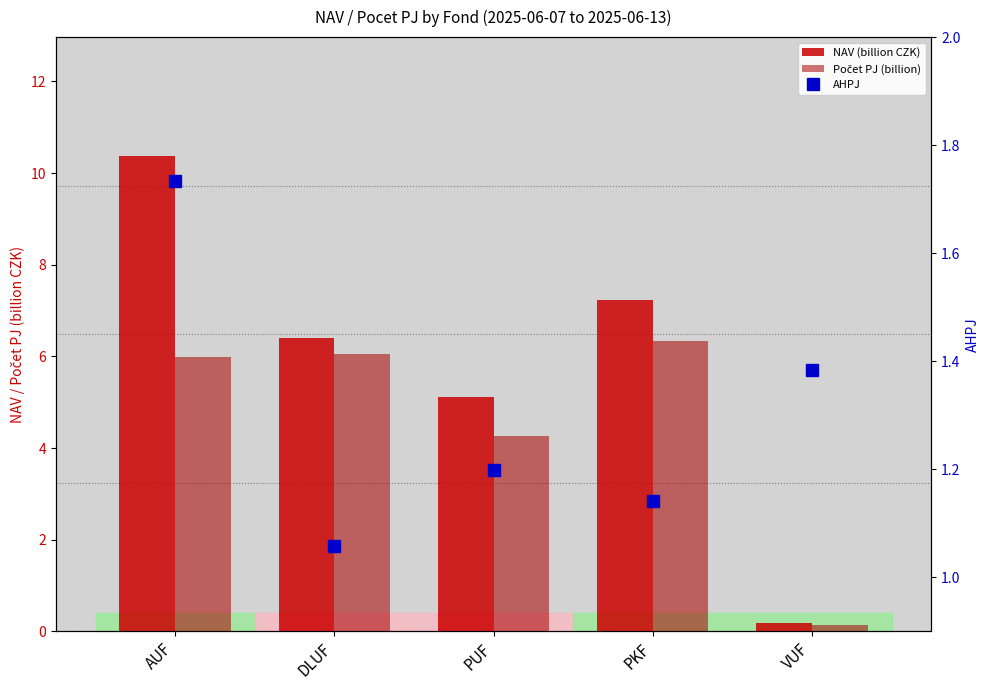

What are all the series names shown in the legend?

NAV (billion CZK), Počet PJ (billion), AHPJ